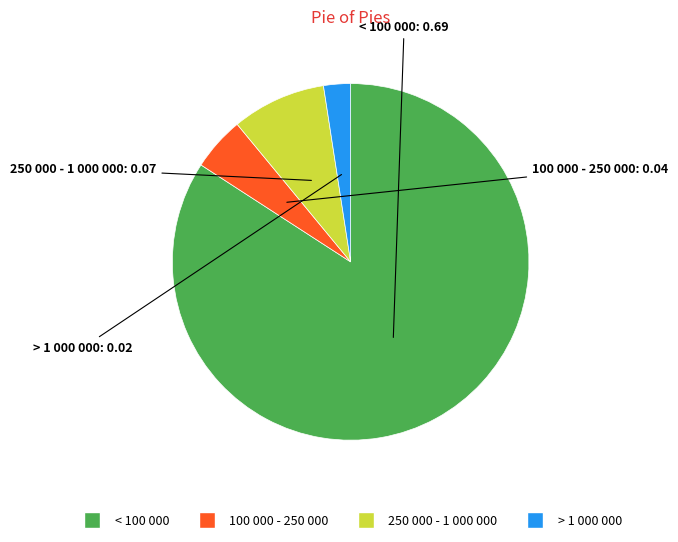

Is the sum of 250 000 - 1 000 000 and < 100 000 greater than half?

Yes